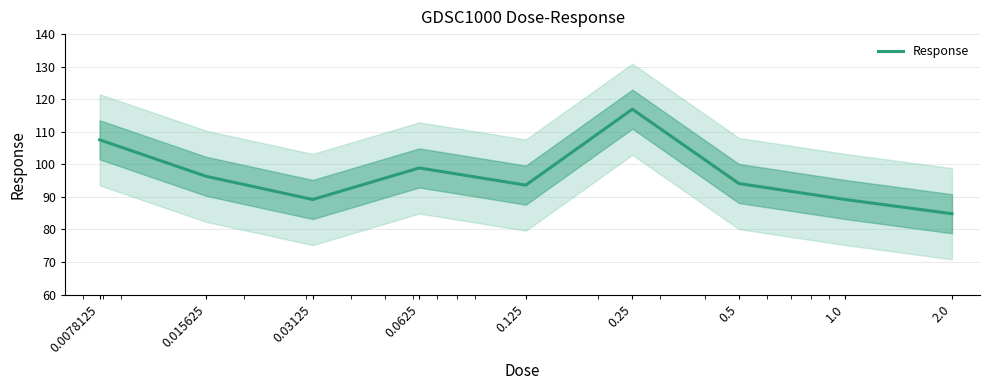

Between 0.0625 and 0.125, which is larger?

0.0625